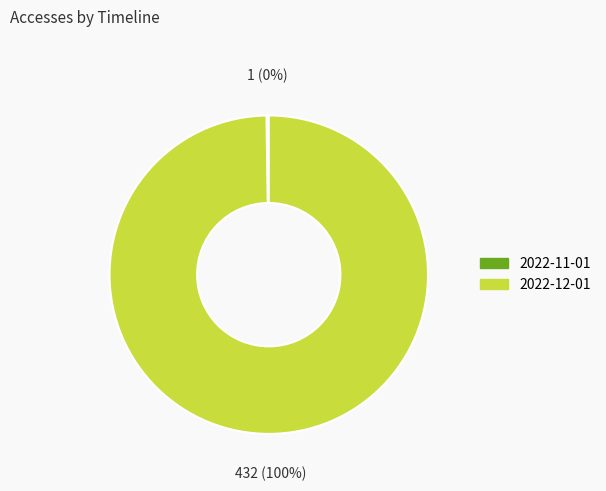

To the nearest percent, what is the difference between the largest and smallest slice percentages?

100%